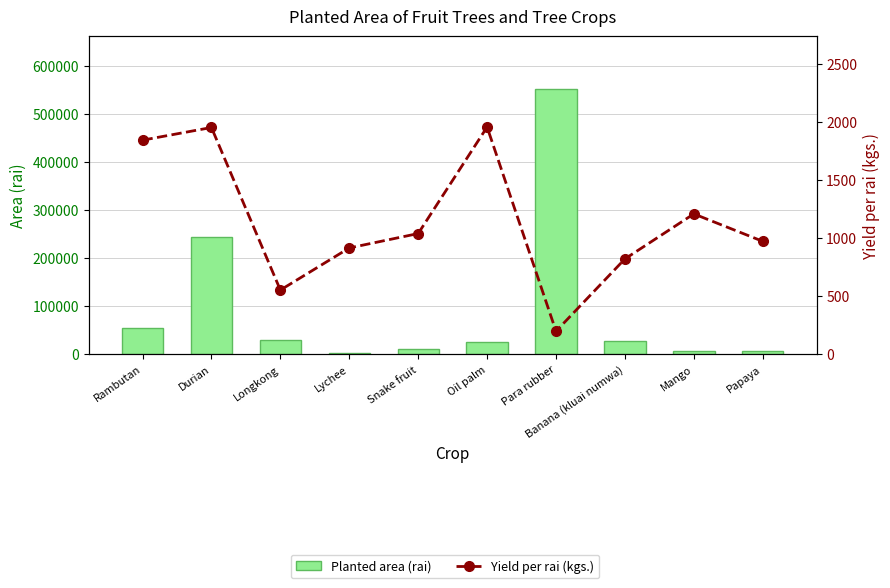

How many data points in Yield per rai (kgs.) are above 1038?

4